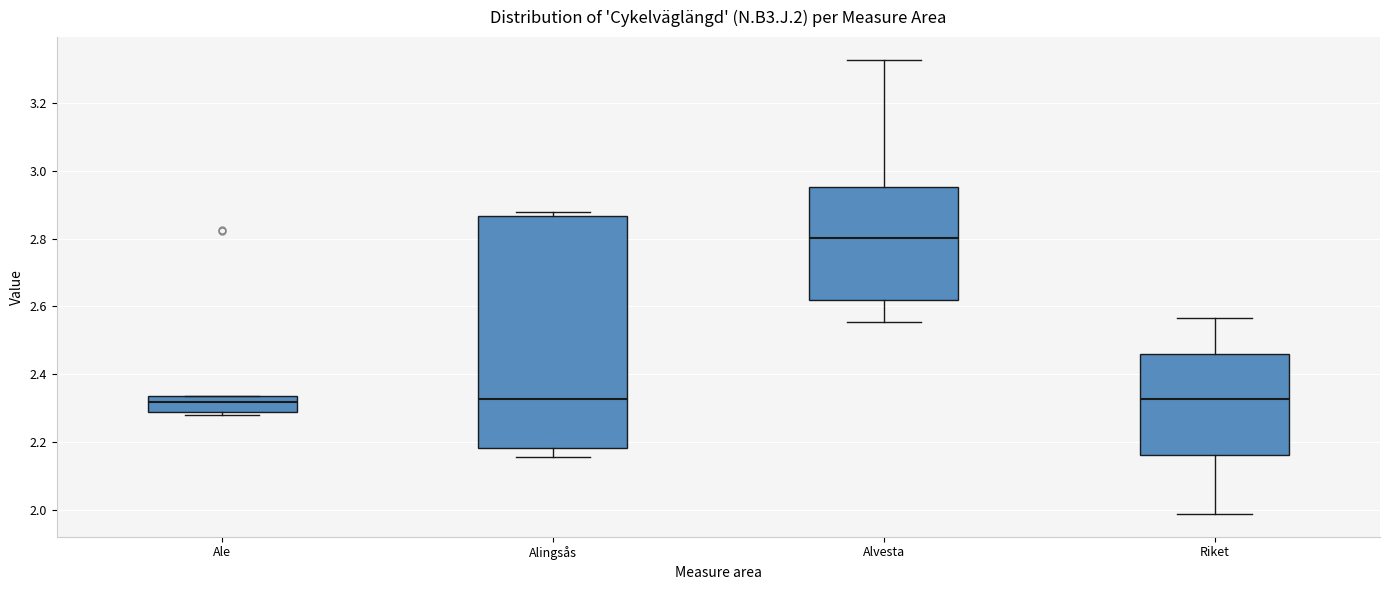

Where is the upper edge of the box for Alingsås on the y-axis? The values are not printed on the chart, so give them approximately, as read against the axis.

2.86